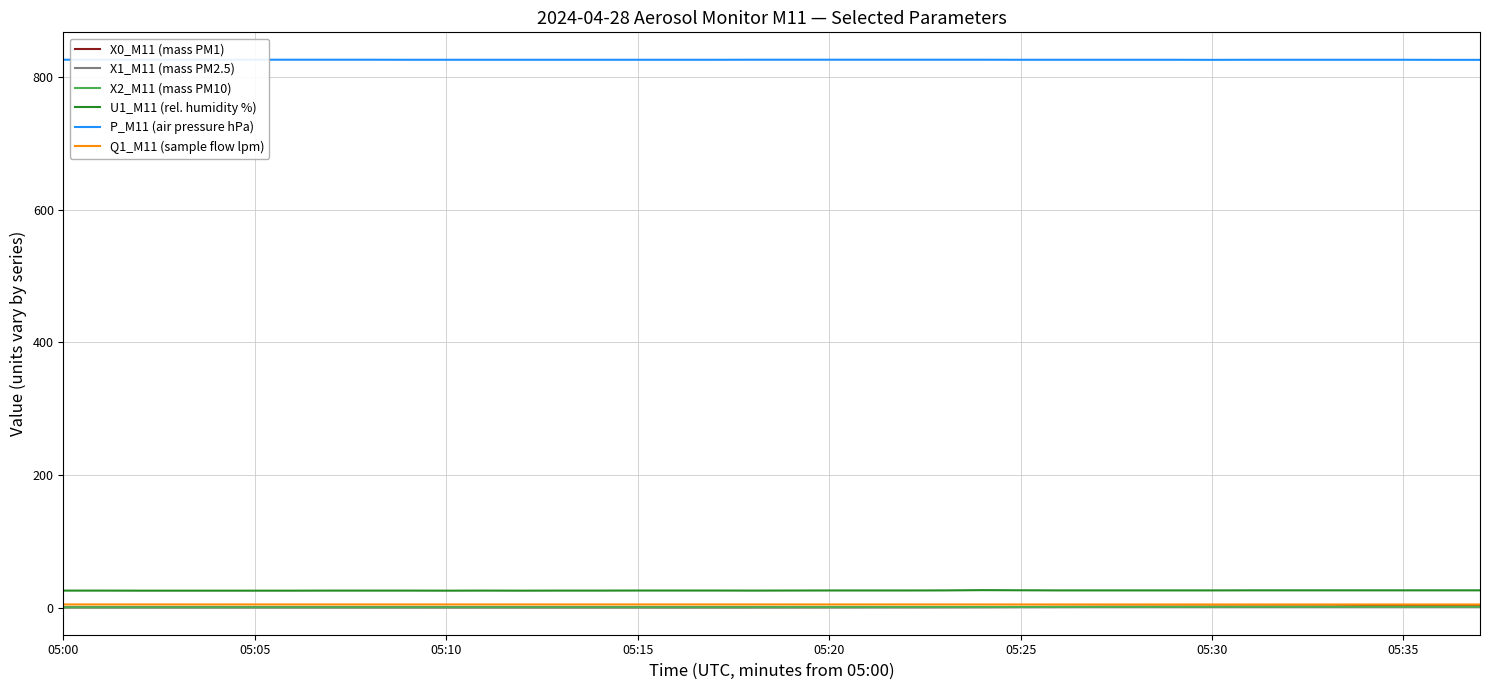

How many series are shown in this chart?

6